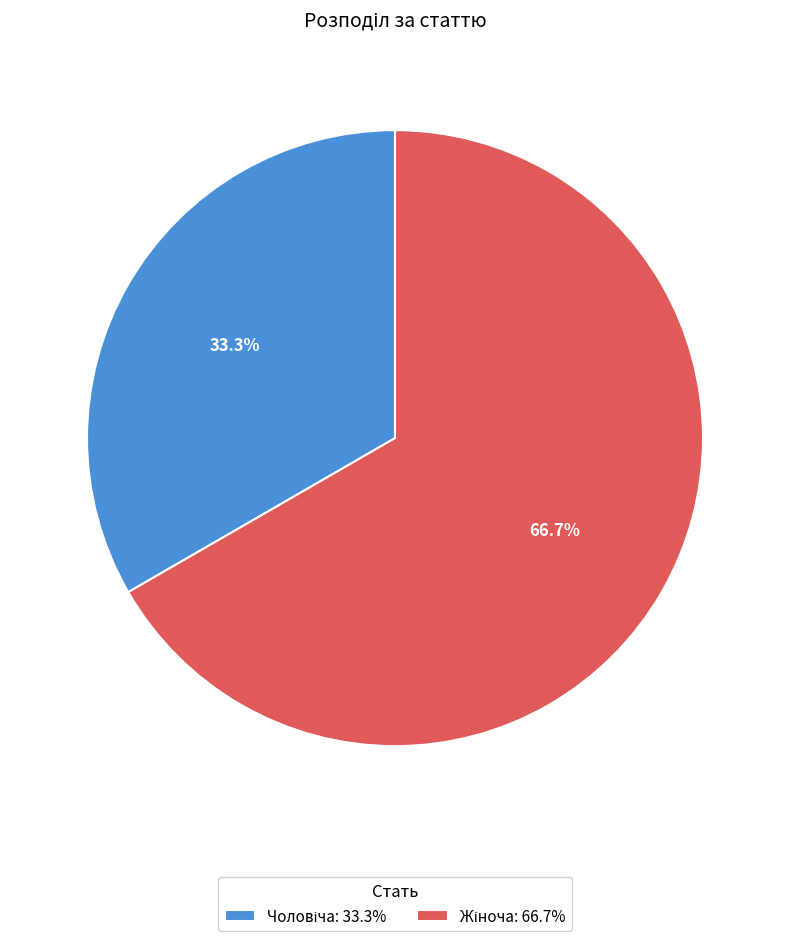

Is there a majority slice in this chart?

Yes